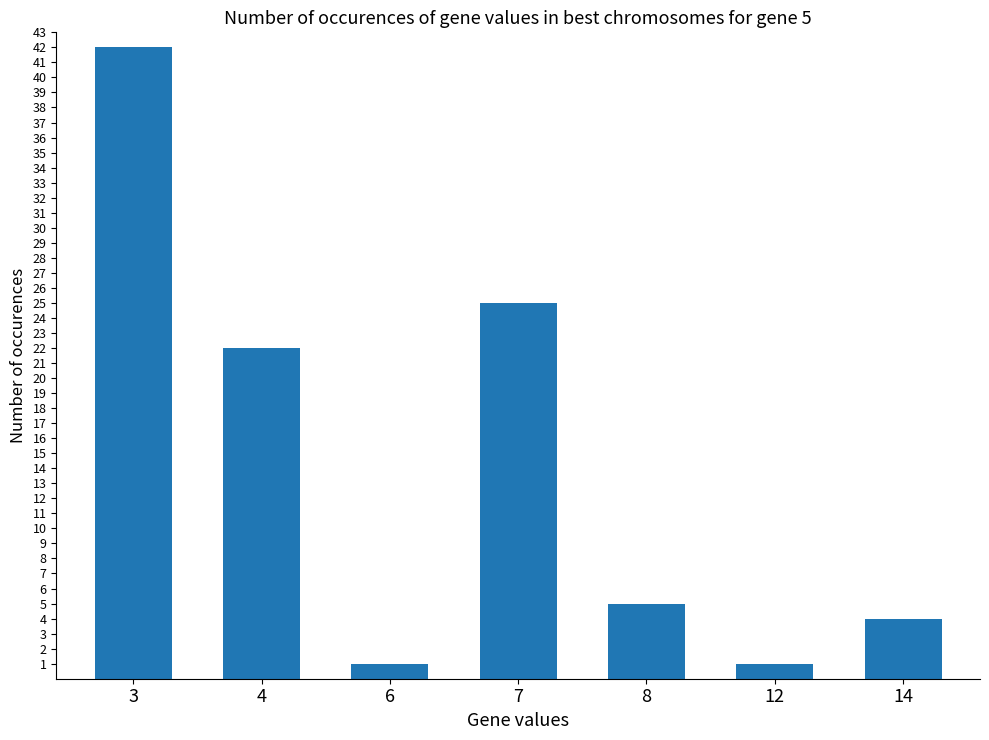

Is it true that the value at 6 is 1?

True